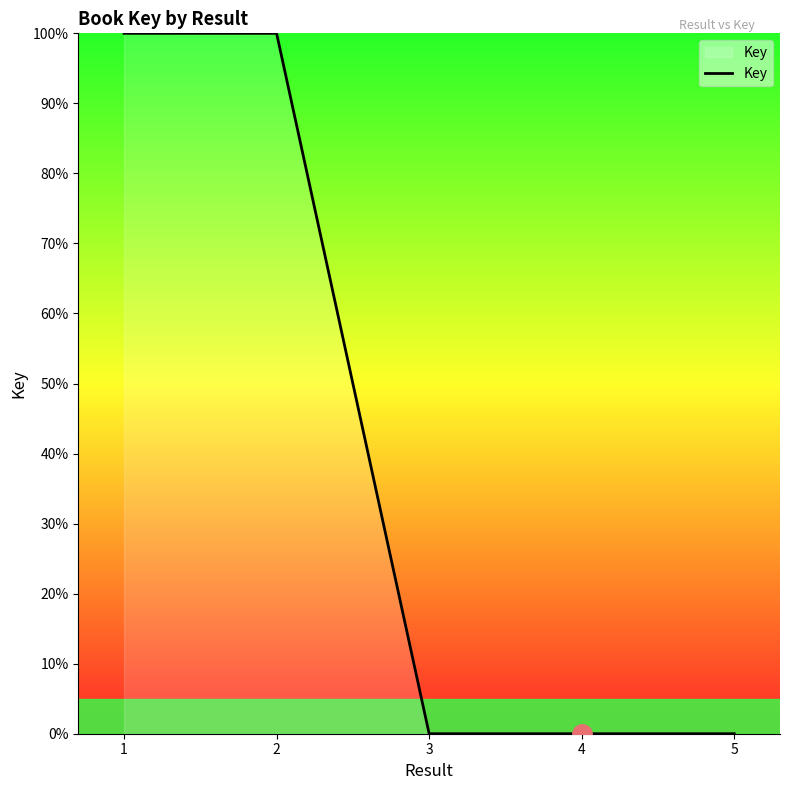

Is it true that the value at 5 is 0.0?

True